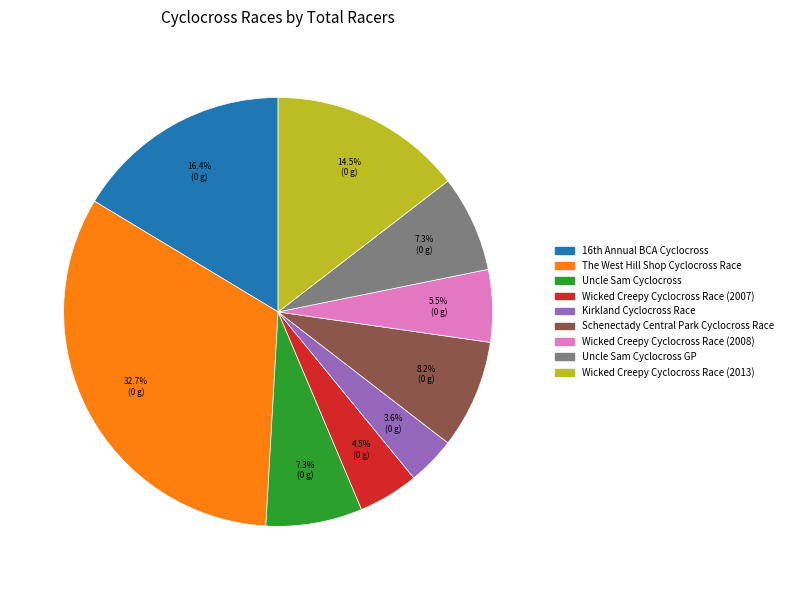

Does any single category account for the majority?

No